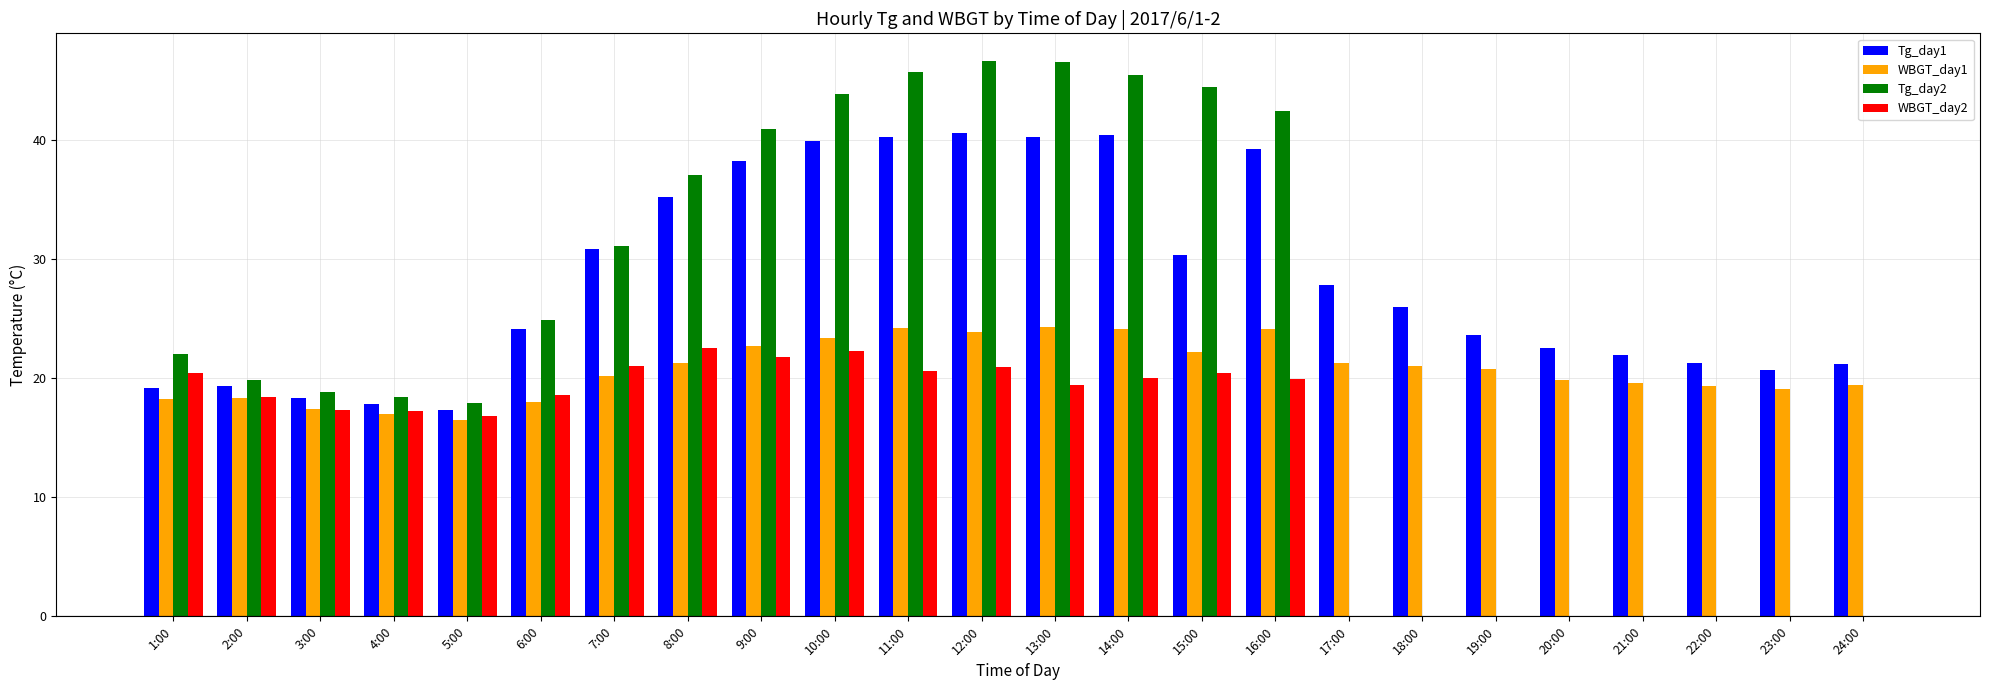

Which series changed the most between 11:00 and 21:00?

Tg_day2